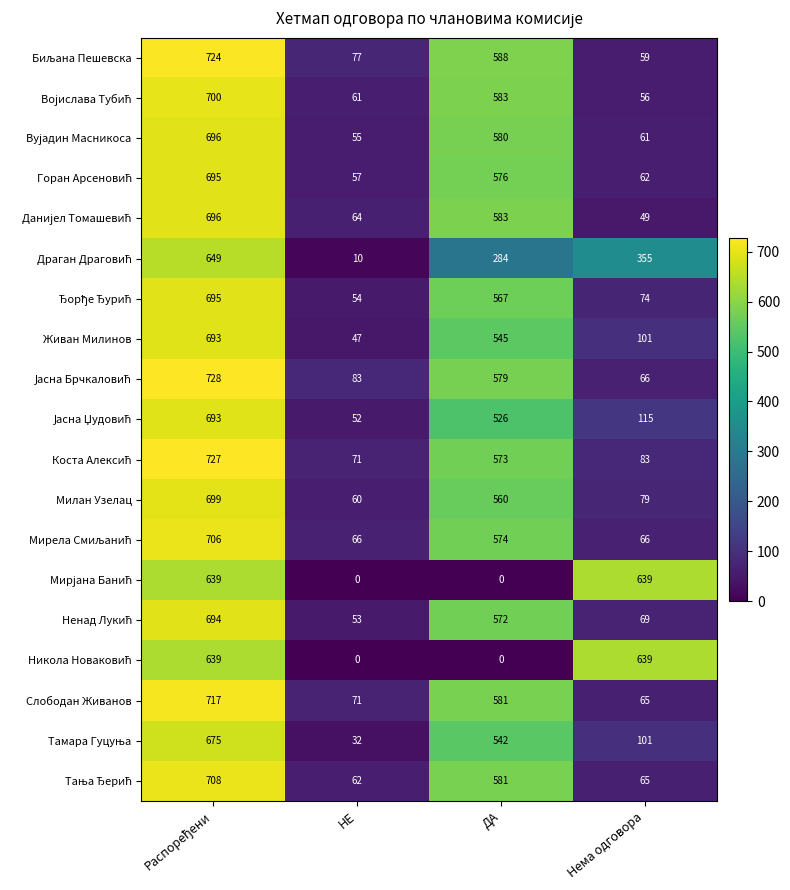

What is the total value across all series at Нема одговора?

2804